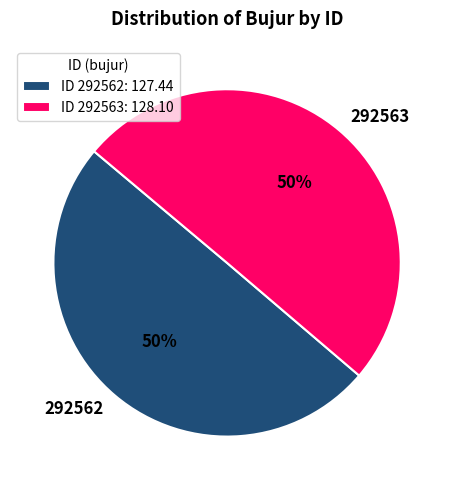

What percentage is the 292563 slice, to the nearest percent?

50%